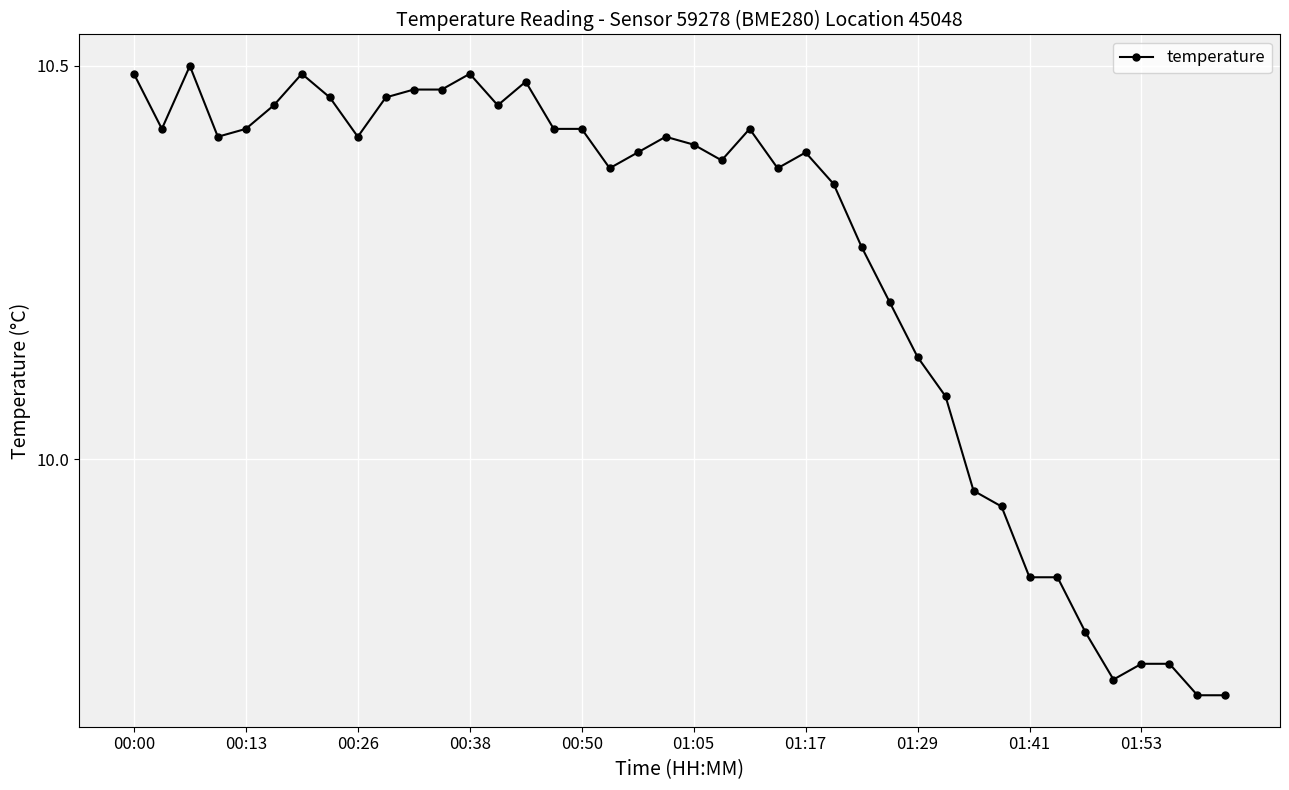

What is the average value?

10.2